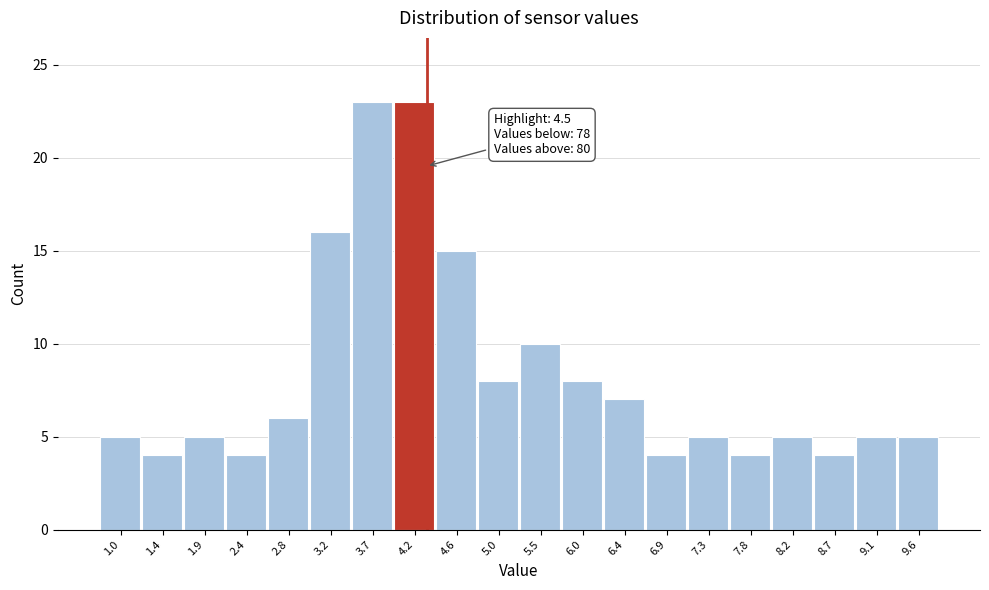

Reading right to left, list all the values displayed in this chart.

5	5	4	5	4	5	4	7	8	10	8	15	23	23	16	6	4	5	4	5